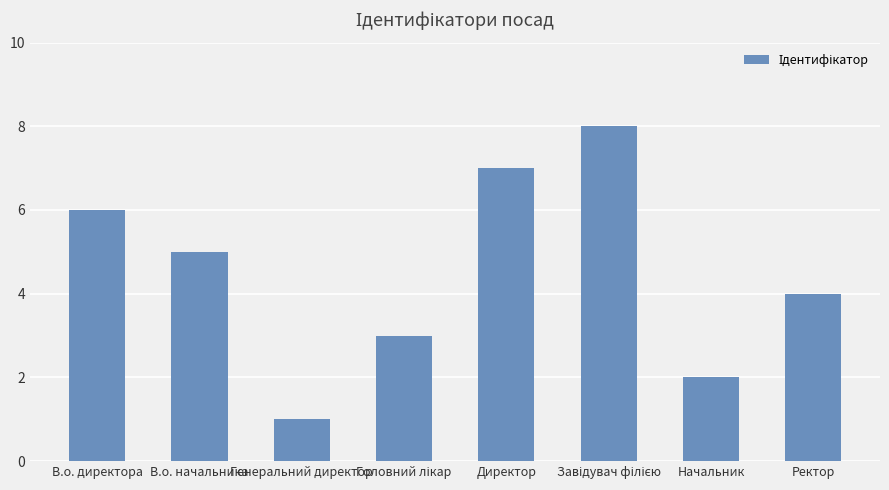

What is the approximate value at Ректор?

4